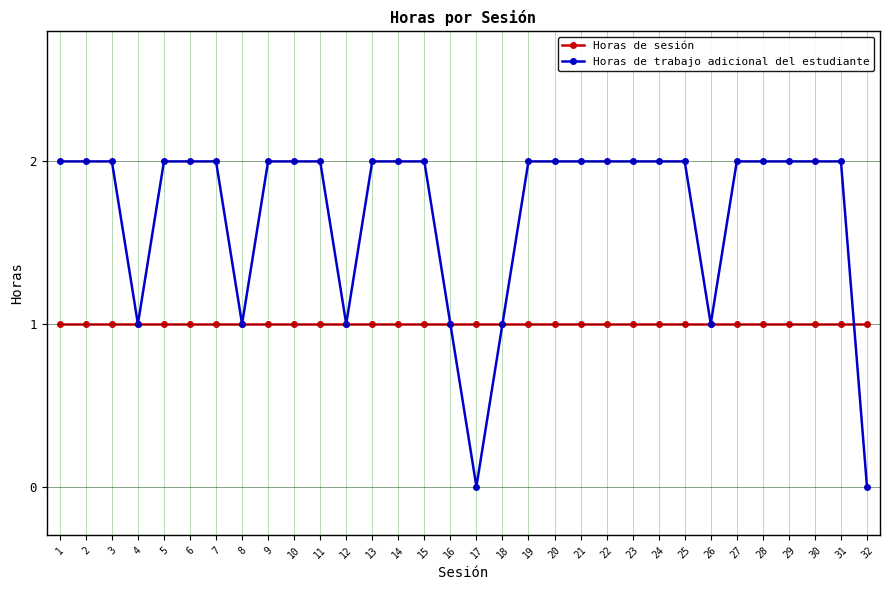

Which series has the widest spread of values?

Horas de trabajo adicional del estudiante